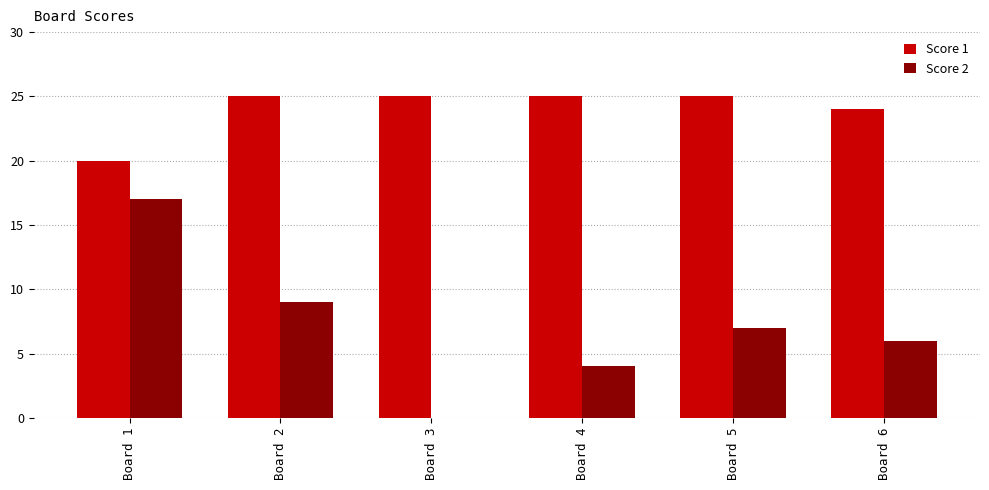

Count the number of categories in the chart.

6